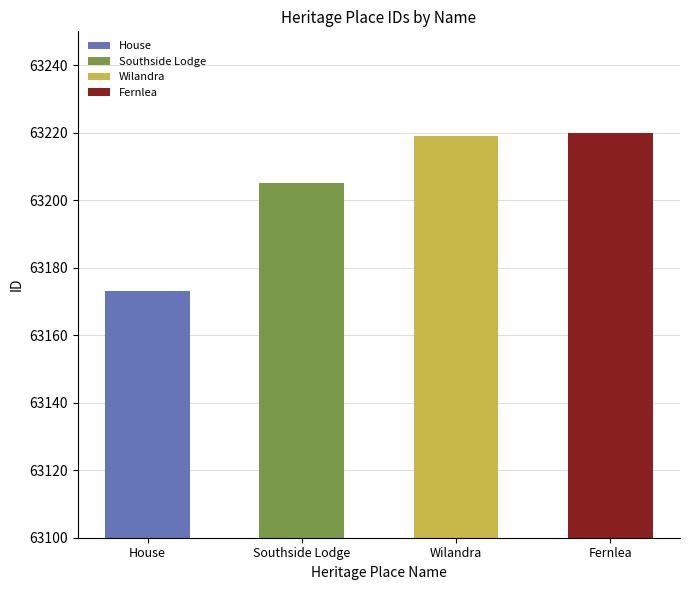

Which category has the lowest value across all series?

House